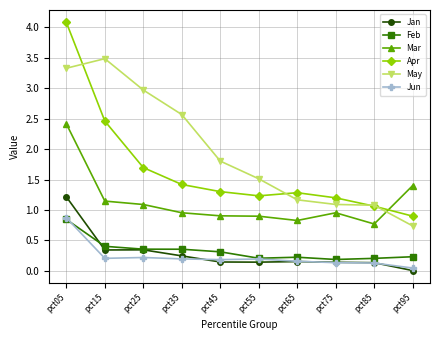

Is the value of Jan at pct45 greater than the value of May at pct45?

No